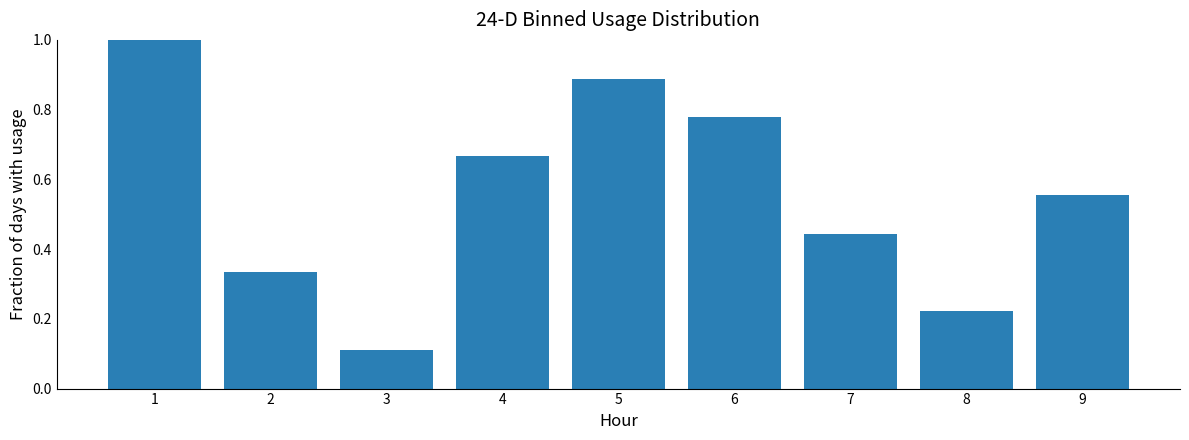

The chart shows a value of 1.4 at 6. True or false?

False